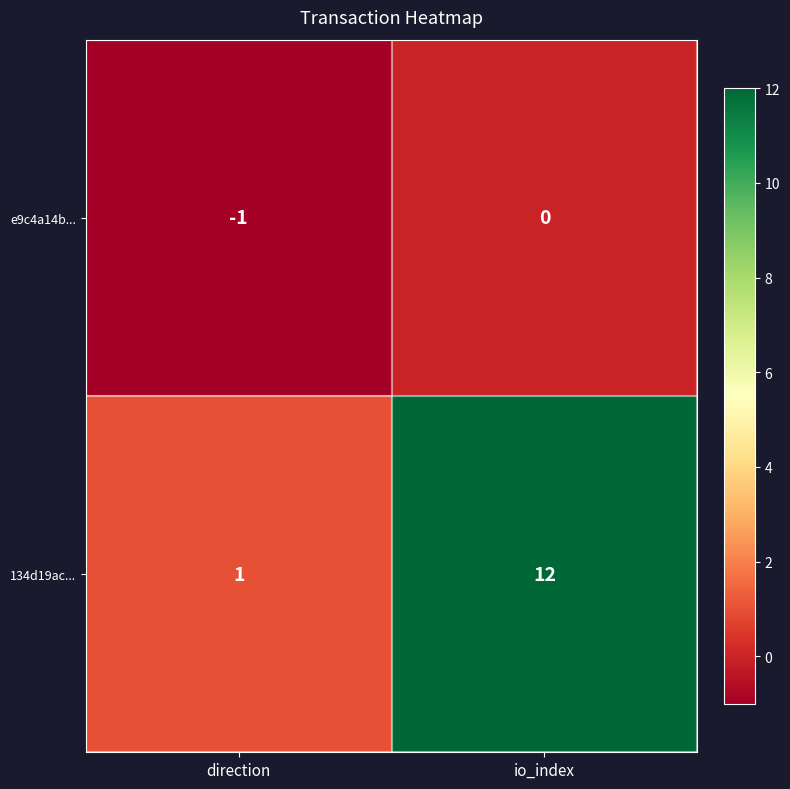

True or false: 134d19ac... has a value of 12 at io_index.

True